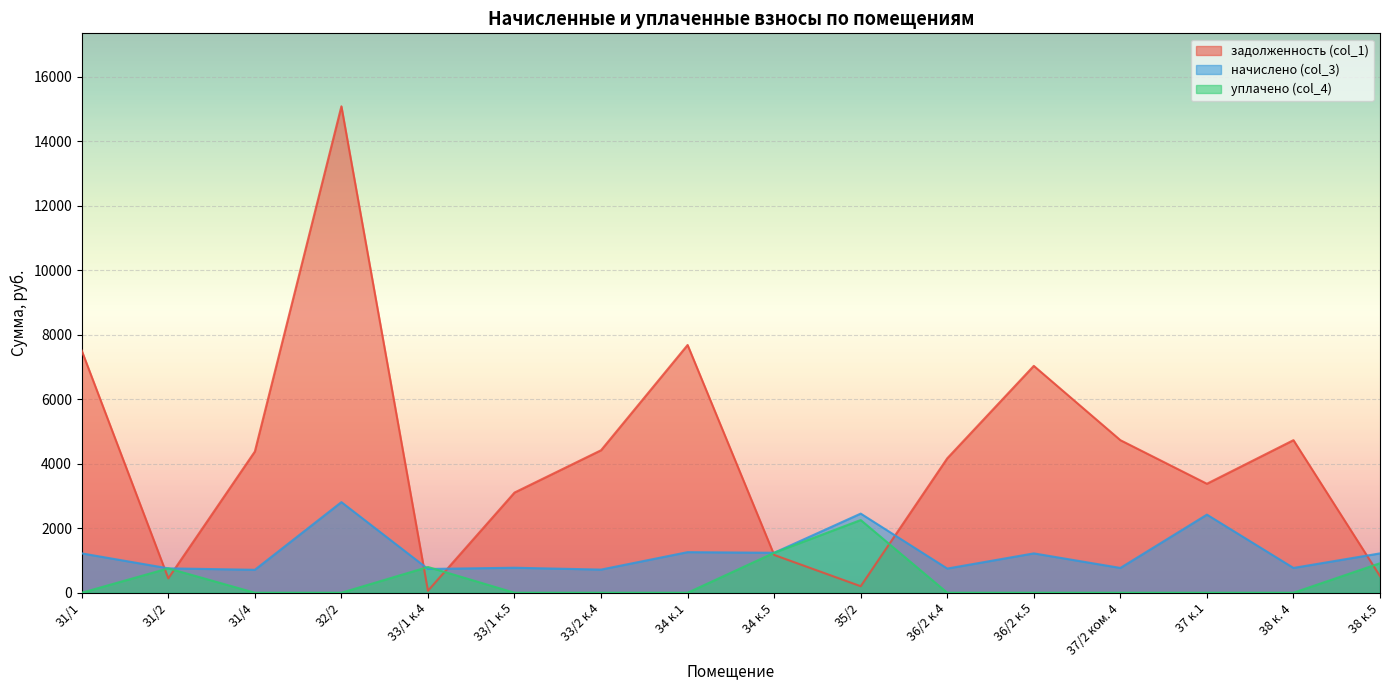

True or false: задолженность (col_1) and уплачено (col_4) cross at least once.

True